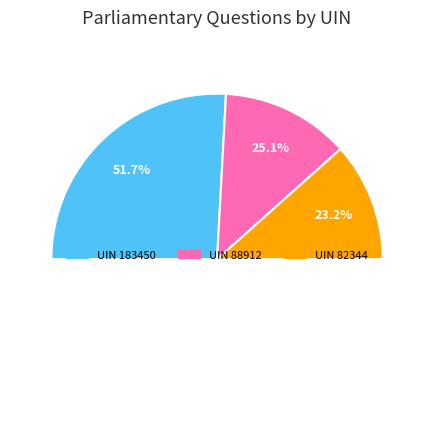

Rank the categories by value from lowest to highest.

82344, 88912, 183450